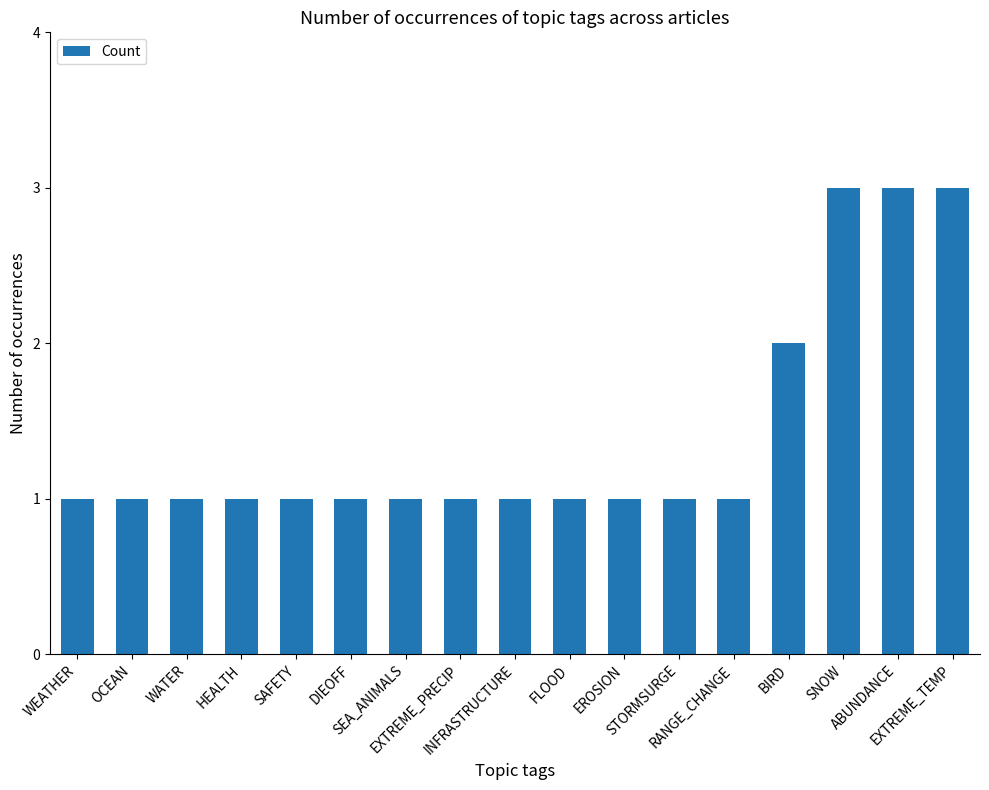

What is the sum of all values?

24